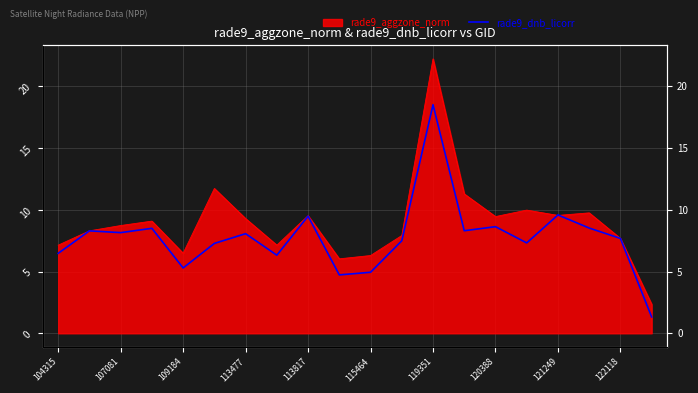

Is it true that the value at 13 is 3.9?

False